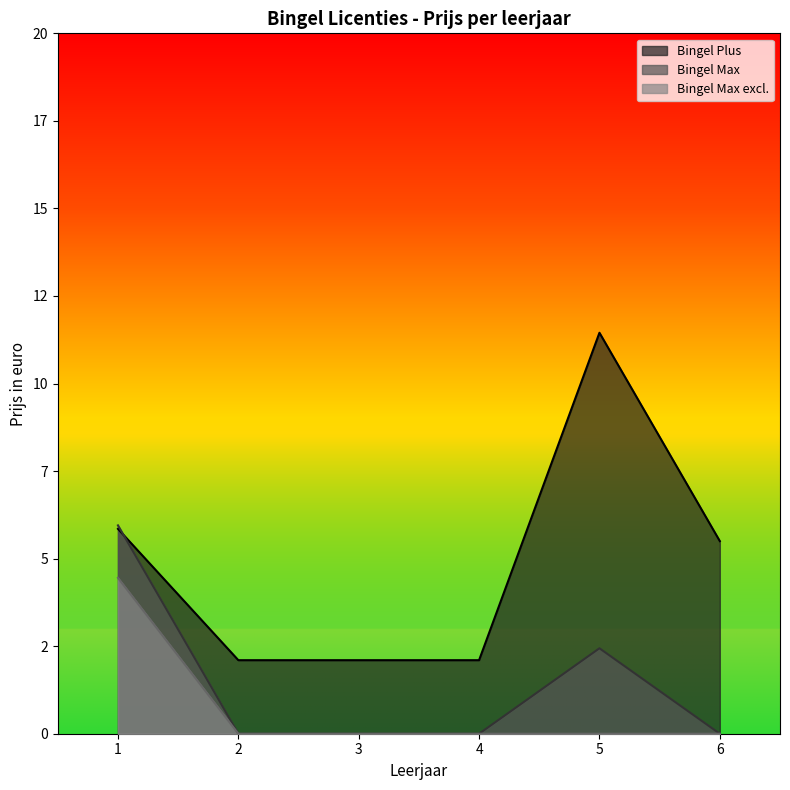

Does the chart have visible grid lines?

No